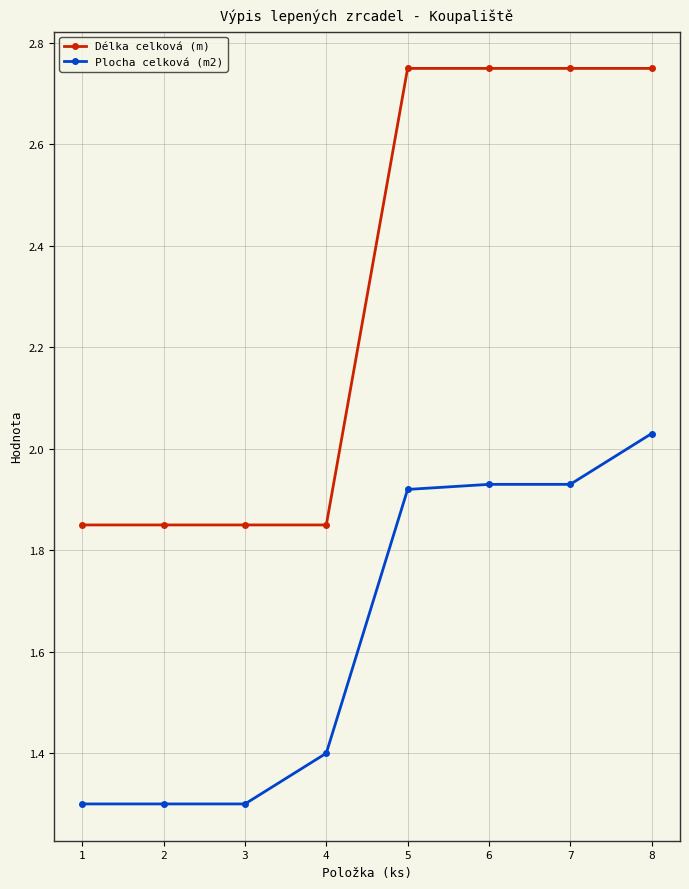

What is the difference between the highest and lowest values at 7?

0.8